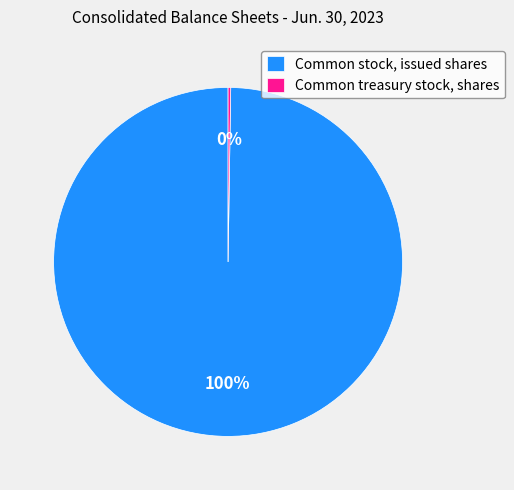

To the nearest percent, what is the average slice percentage?

50%